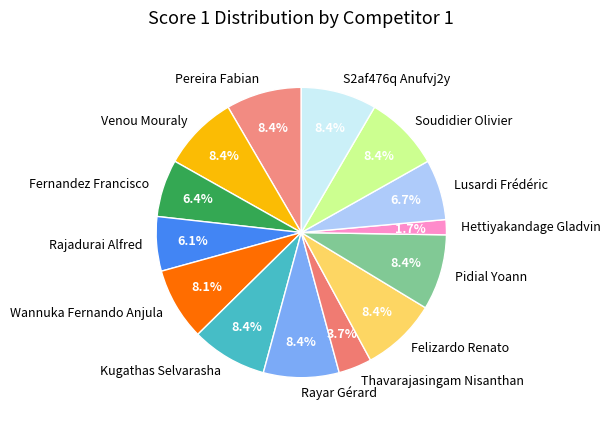

To the nearest percent, what is the combined percentage of Lusardi Frédéric and S2af476q Anufvj2y?

15%